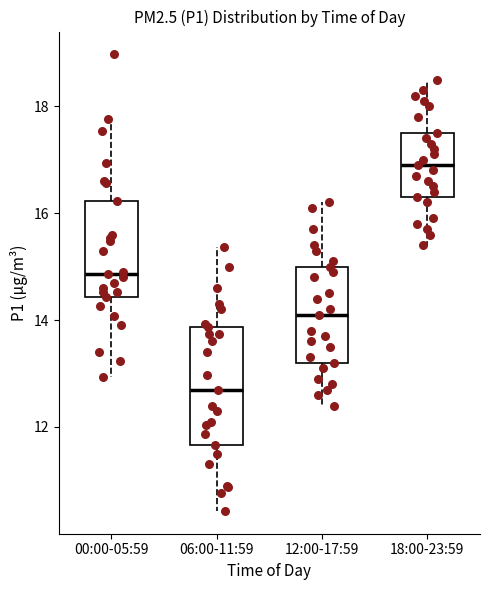

Reading left to right, transcribe this box plot: for each box, give where its median line is, the range the box spans, and where its two whiskers end, as read against the y-axis. The values are not printed on the chart, so give them approximately, as read against the axis.

00:00-05:59: median 14.8, box 14.4 to 16.2, whiskers 13.0 to 17.8
06:00-11:59: median 12.8, box 11.6 to 13.8, whiskers 10.4 to 15.4
12:00-17:59: median 14.2, box 13.2 to 15.0, whiskers 12.4 to 16.2
18:00-23:59: median 17.0, box 16.4 to 17.6, whiskers 15.4 to 18.6